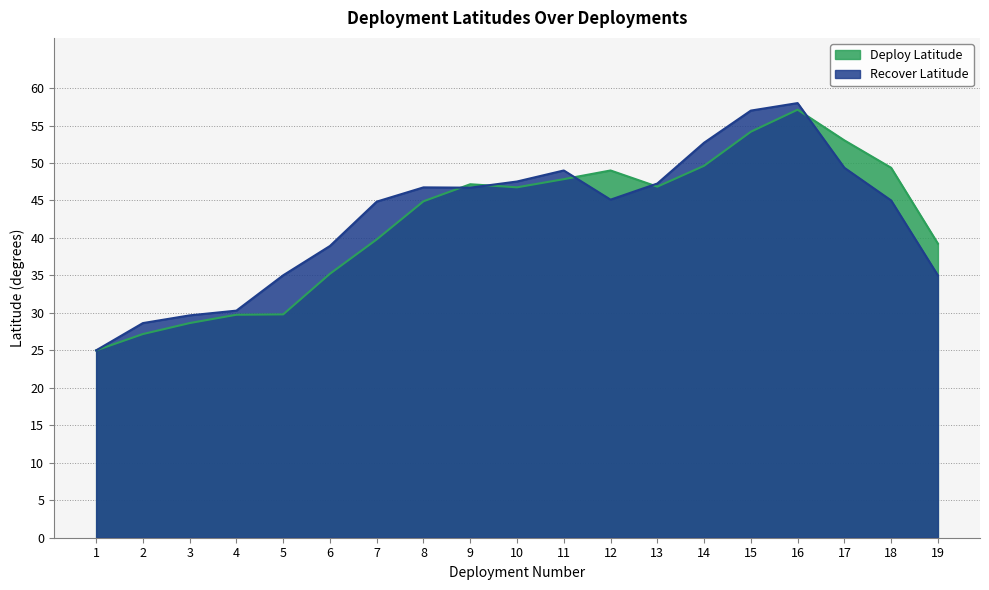

How many interior local valleys does the Recover Latitude series have?

2